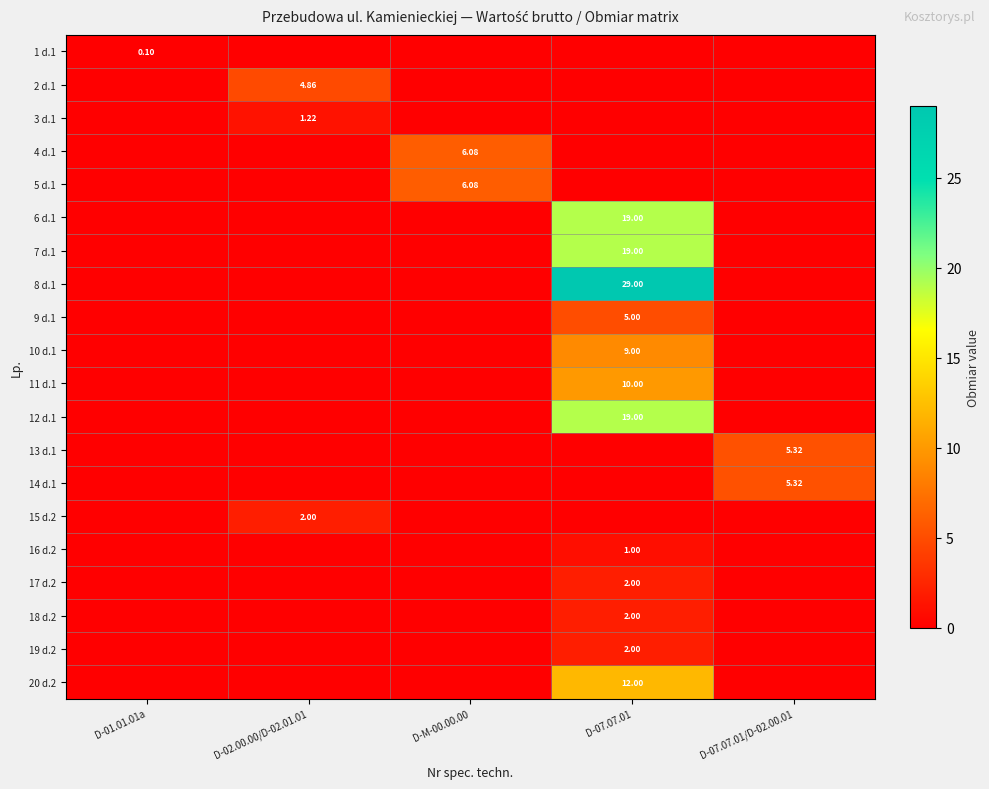

The value of 16 d.2 at D-01.01.01a is 0.4. True or false?

False